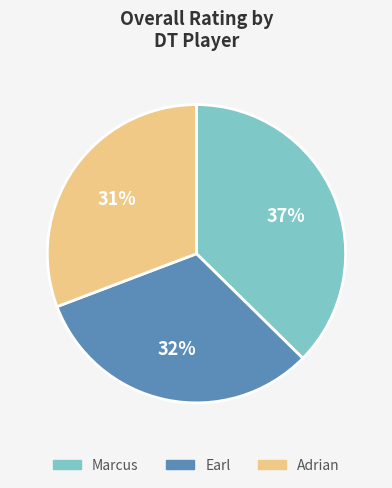

Combined, do Earl and Marcus account for over 50%?

Yes